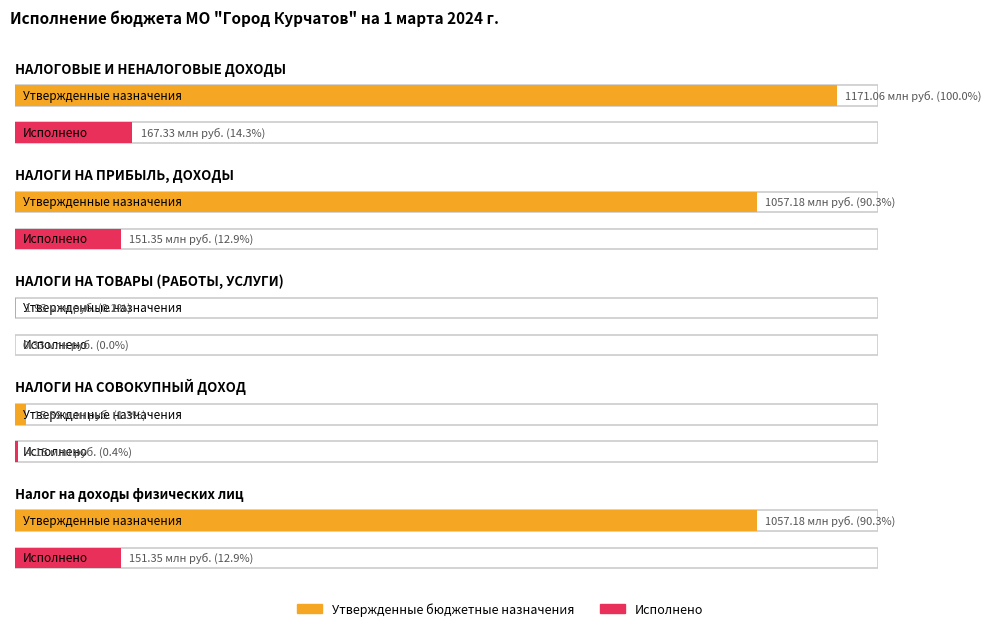

What is the value of the Исполнено bar at the 4th from the left?

4154382.3